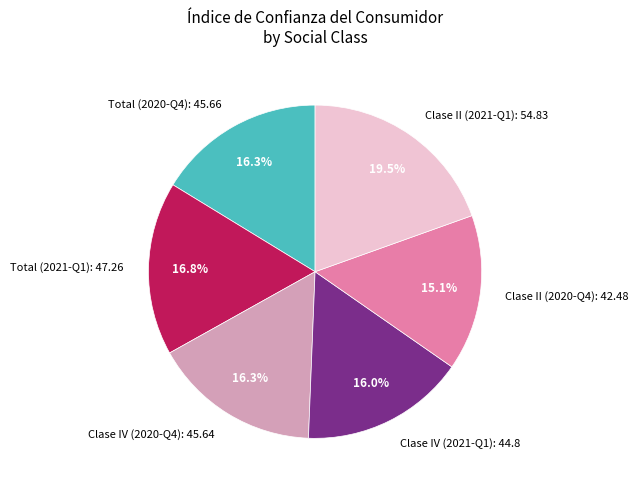

What is the ratio of the value at Clase IV (2020-Q4): 45.64 to the value at Clase II (2020-Q4): 42.48?

1.1